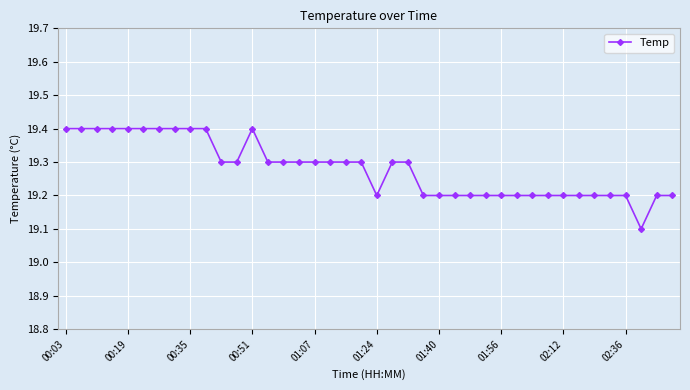

Reading left to right, what are all the values shown in this chart?

19.4	19.4	19.4	19.4	19.4	19.4	19.4	19.4	19.4	19.4	19.3	19.3	19.4	19.3	19.3	19.3	19.3	19.3	19.3	19.3	19.2	19.3	19.3	19.2	19.2	19.2	19.2	19.2	19.2	19.2	19.2	19.2	19.2	19.2	19.2	19.2	19.2	19.1	19.2	19.2